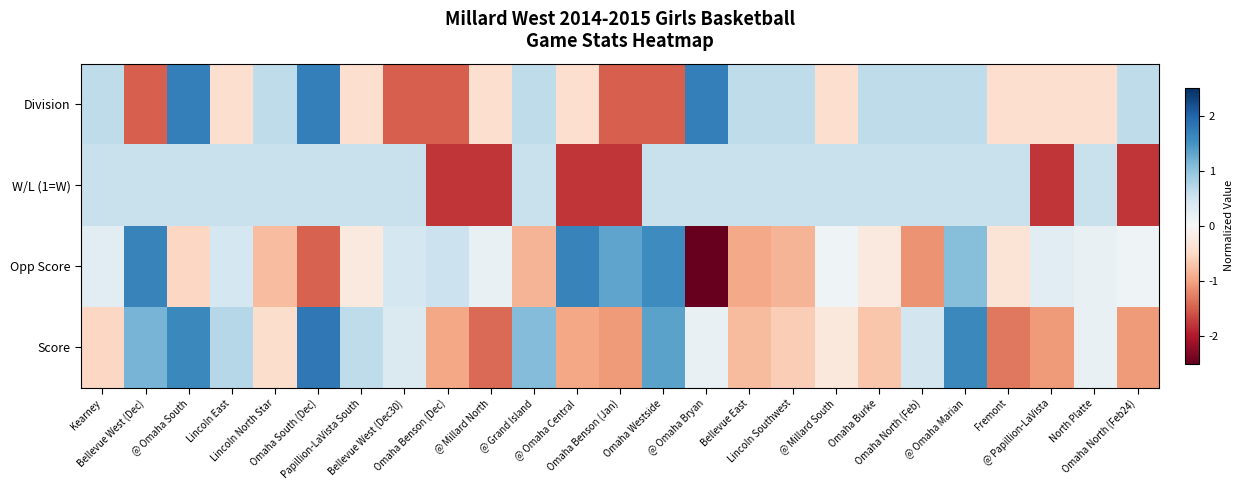

Between Kearney and @ Papillion-LaVista, which is larger?

Kearney